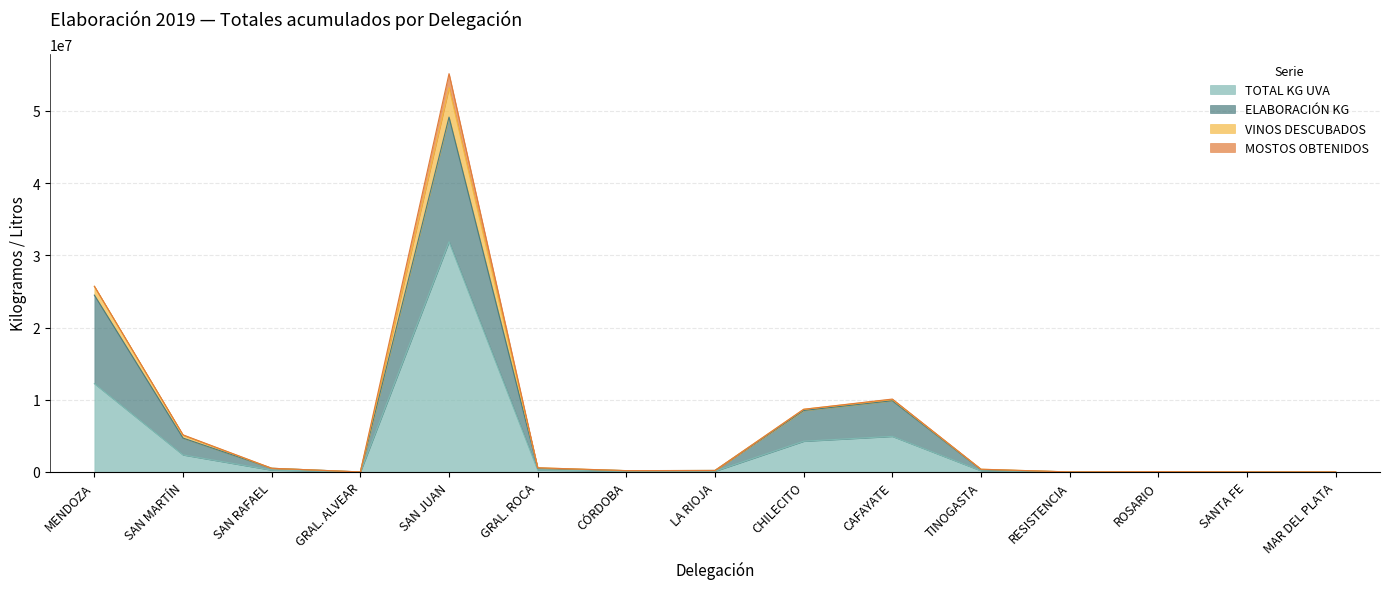

What is the label of the 3rd point from the right?

ROSARIO